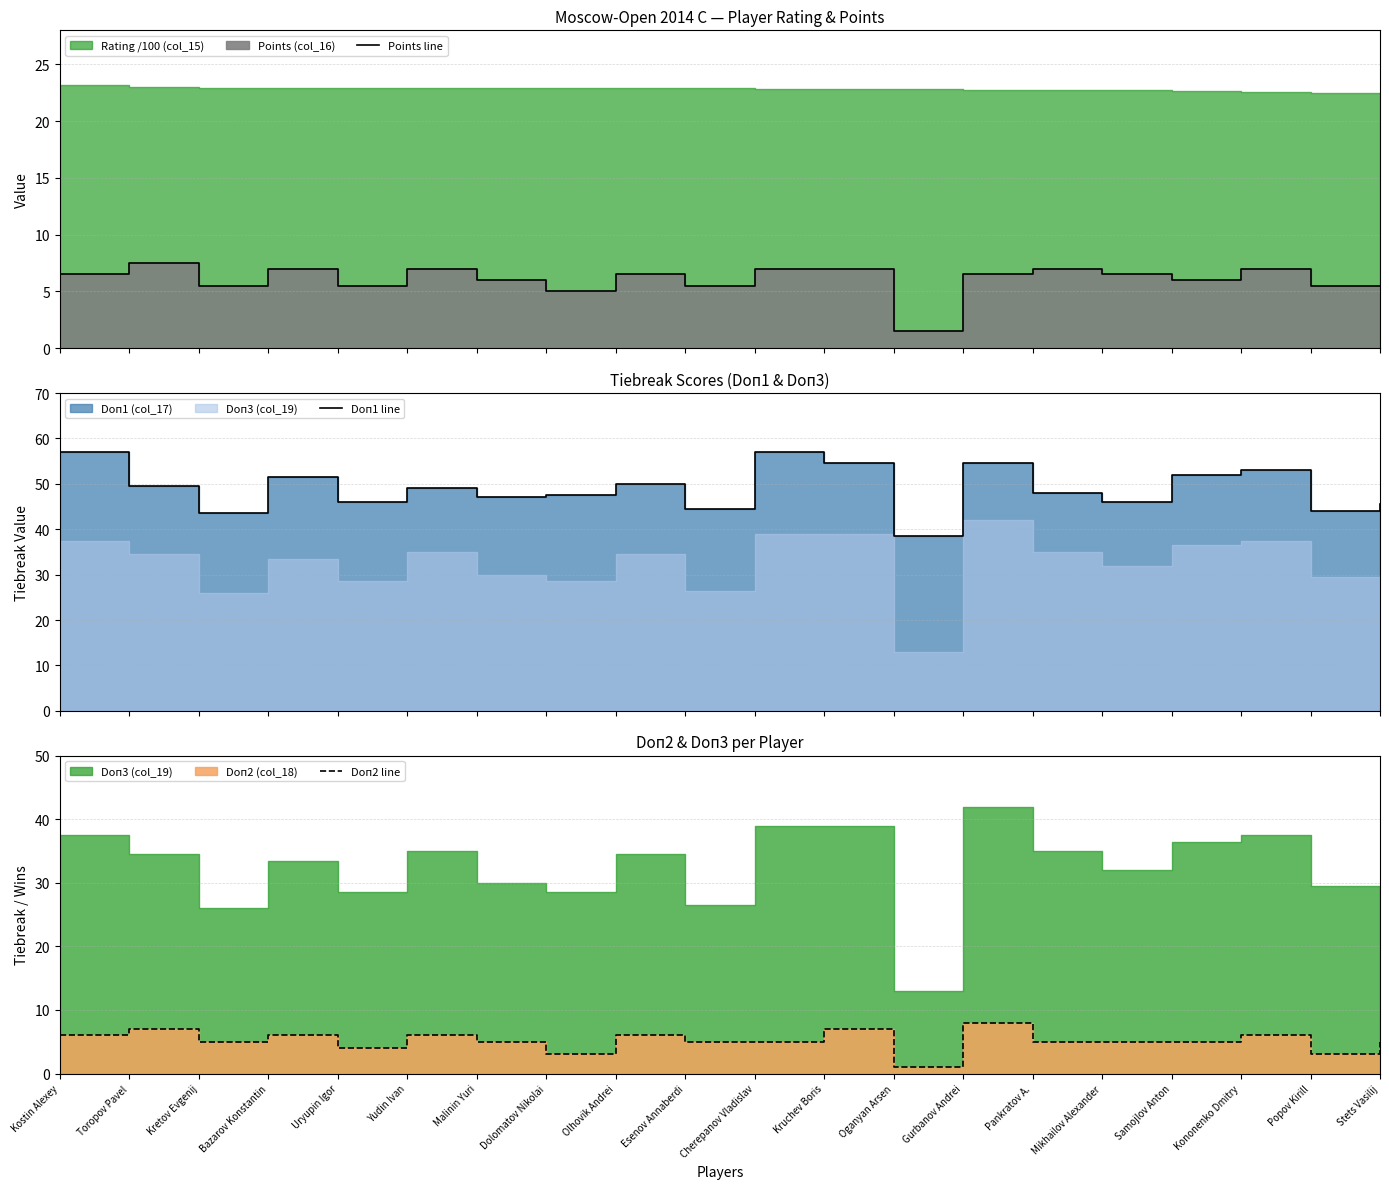

Reading right to left, what are all the values shown in this chart?

Points line: Stets Vasilij=5.5	Popov Kirill=5.5	Kononenko Dmitry=7.0	Samojlov Anton=6.0	Mikhailov Alexander=6.5	Pankratov A.=7.0	Gurbanov Andrei=6.5	Oganyan Arsen=1.5	Kruchev Boris=7.0	Cherepanov Vladislav=7.0	Esenov Annaberdi=5.5	Olhovik Andrei=6.5	Dolomatov Nikolai=5.0	Malinin Yuri=6.0	Yudin Ivan=7.0	Uryupin Igor=5.5	Bazarov Konstantin=7.0	Kretov Evgenij=5.5	Toropov Pavel=7.5	Kostin Alexey=6.5
Doп1 line: Stets Vasilij=45.5	Popov Kirill=44.0	Kononenko Dmitry=53.0	Samojlov Anton=52.0	Mikhailov Alexander=46.0	Pankratov A.=48.0	Gurbanov Andrei=54.5	Oganyan Arsen=38.5	Kruchev Boris=54.5	Cherepanov Vladislav=57.0	Esenov Annaberdi=44.5	Olhovik Andrei=50.0	Dolomatov Nikolai=47.5	Malinin Yuri=47.0	Yudin Ivan=49.0	Uryupin Igor=46.0	Bazarov Konstantin=51.5	Kretov Evgenij=43.5	Toropov Pavel=49.5	Kostin Alexey=57.0
Doп2 line: Stets Vasilij=5.0	Popov Kirill=3.0	Kononenko Dmitry=6.0	Samojlov Anton=5.0	Mikhailov Alexander=5.0	Pankratov A.=5.0	Gurbanov Andrei=8.0	Oganyan Arsen=1.0	Kruchev Boris=7.0	Cherepanov Vladislav=5.0	Esenov Annaberdi=5.0	Olhovik Andrei=6.0	Dolomatov Nikolai=3.0	Malinin Yuri=5.0	Yudin Ivan=6.0	Uryupin Igor=4.0	Bazarov Konstantin=6.0	Kretov Evgenij=5.0	Toropov Pavel=7.0	Kostin Alexey=6.0